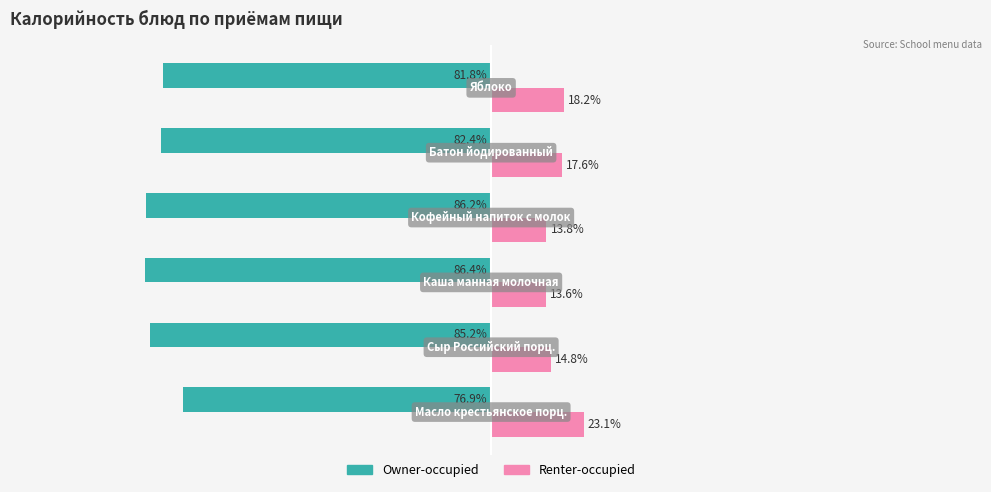

Which series has the largest total across all categories?

Renter-occupied